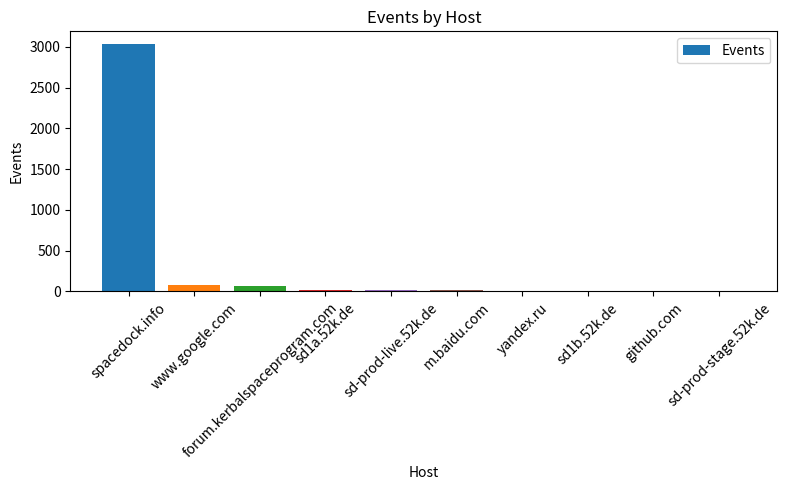

Does the chart contain stacked bars?

No